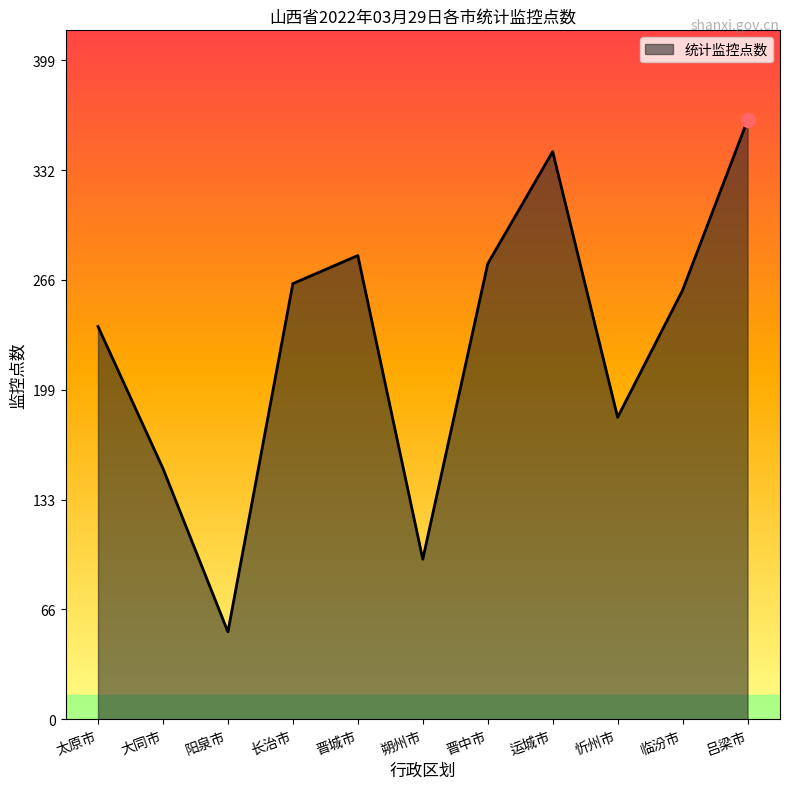

Where is the data nearest to the value 208?

忻州市